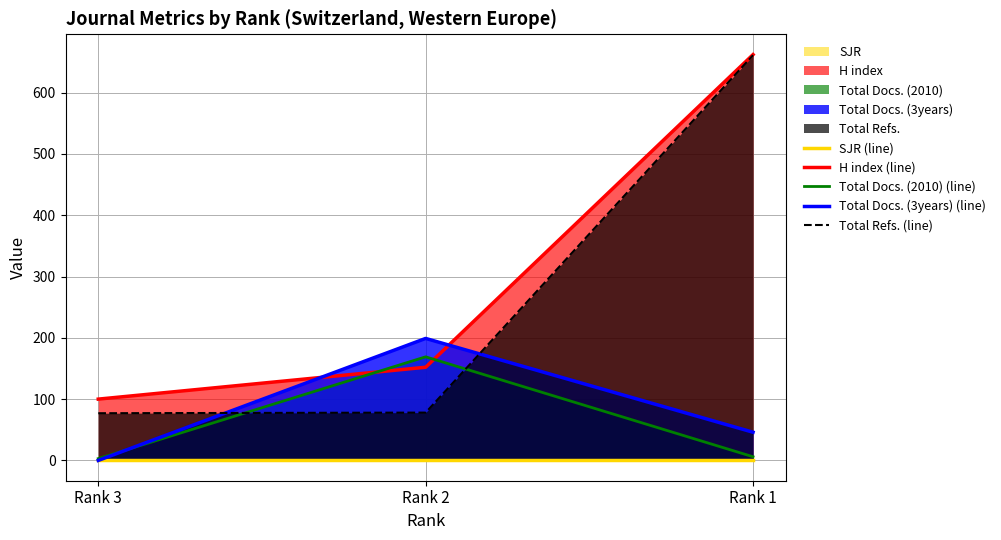

Where is H index (line) nearest to the value 381?

Rank 2